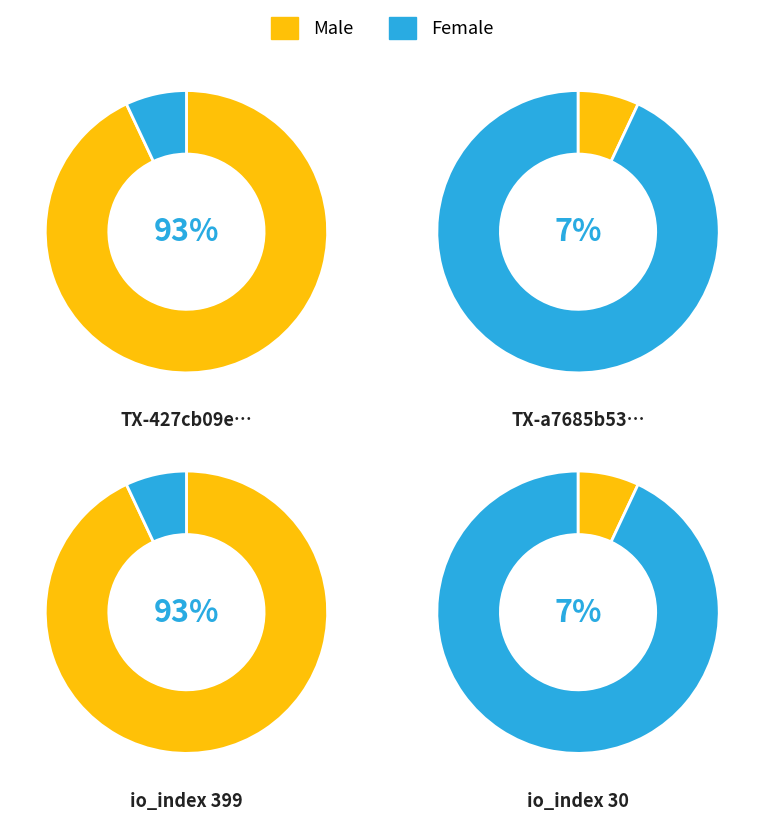

How many slices are in this pie chart?

2